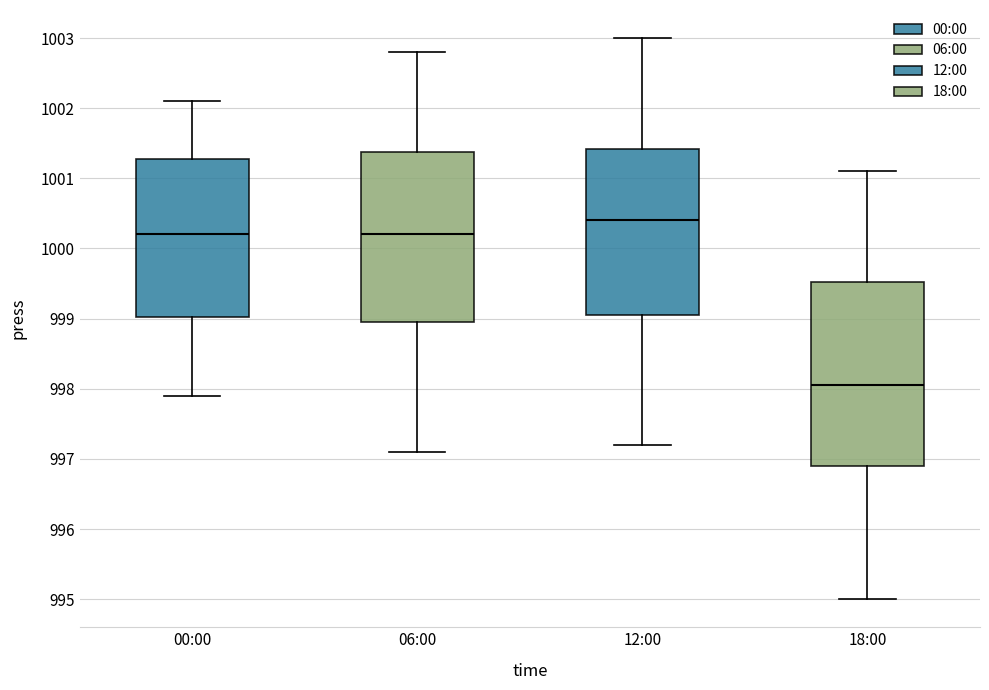

Where does the upper whisker of the box for 18:00 end on the y-axis? The values are not printed on the chart, so give them approximately, as read against the axis.

1001.1